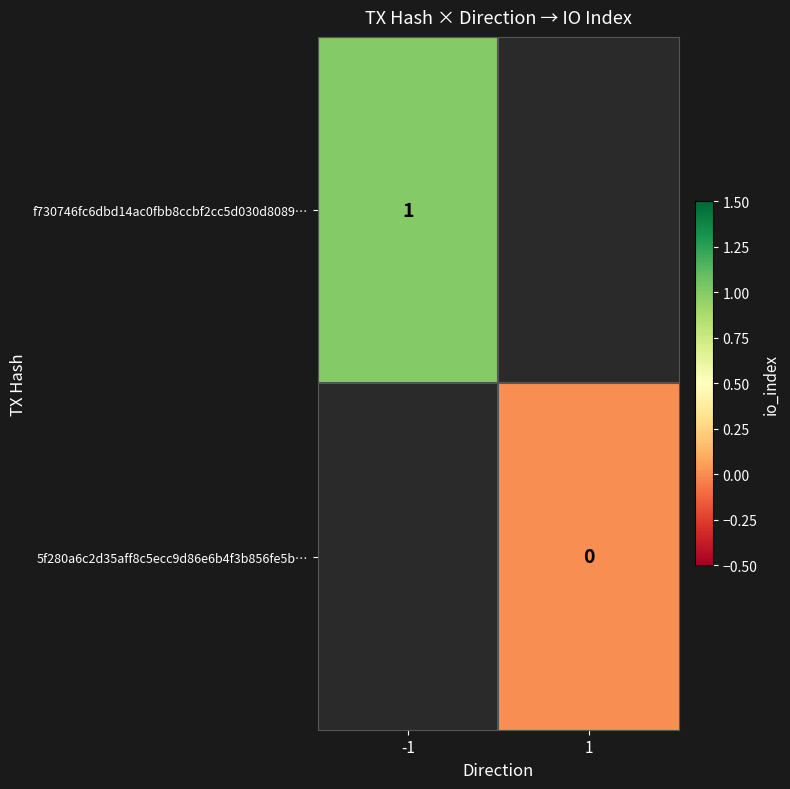

The f730746fc6dbd14ac0fbb8ccbf2cc5d030d8089… series shows 1 at -1. True or false?

True